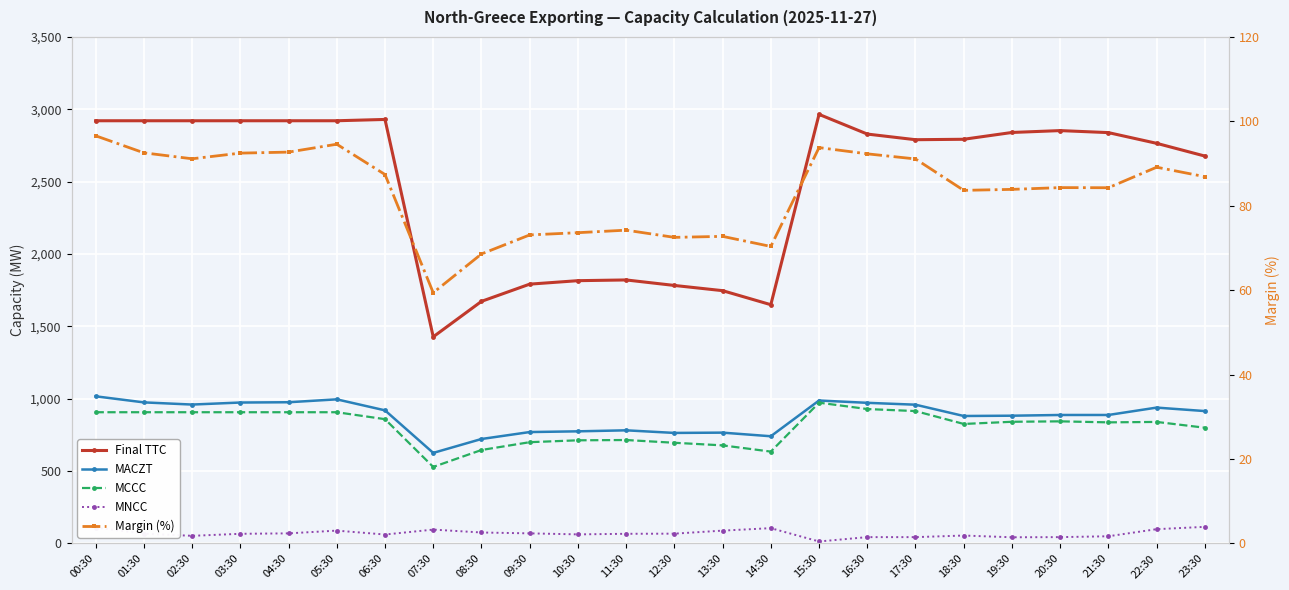

At which label does Margin (%) first exceed 86?

00:30